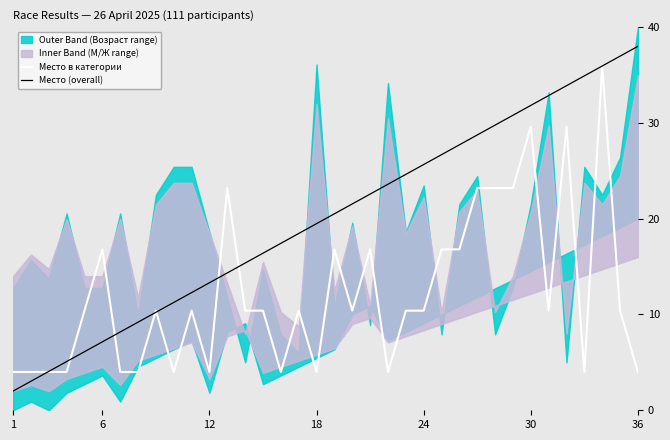

The Место в категории series shows 15.3 at 24. True or false?

False